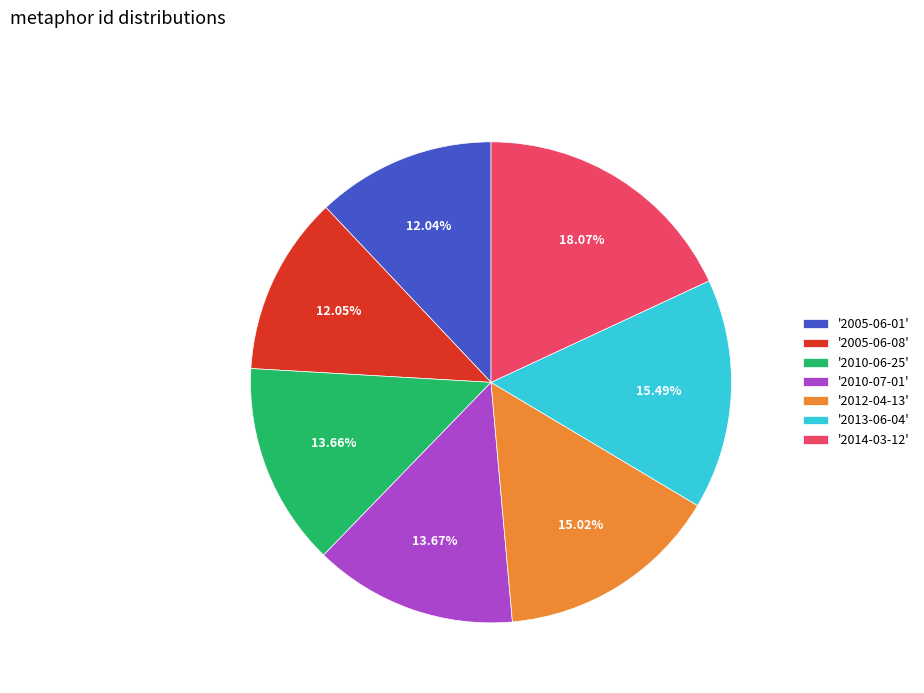

Which slice is the largest?

'2014-03-12'